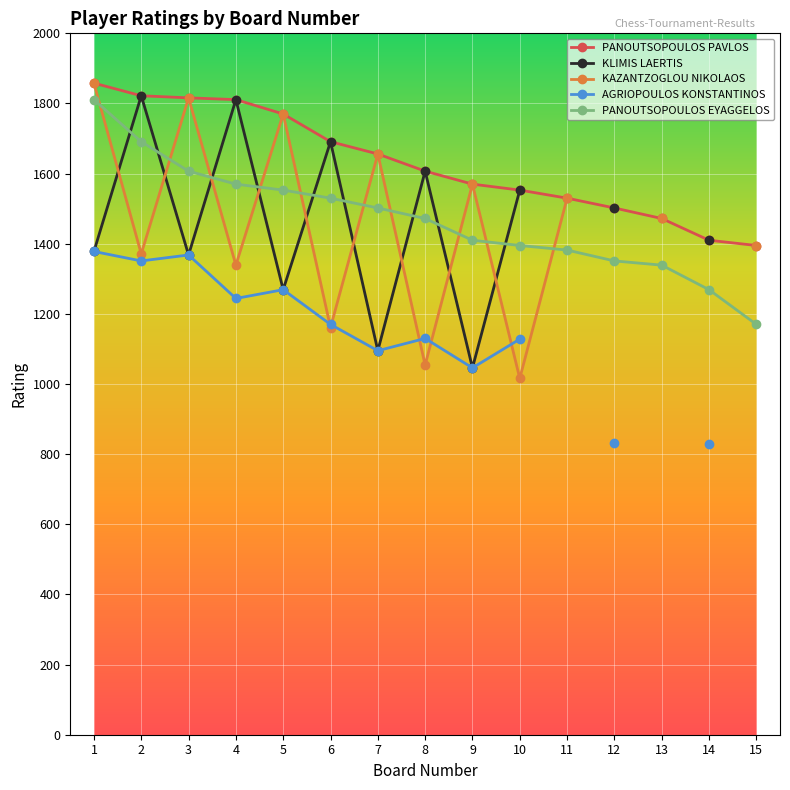

What is the sum of the KAZANTZOGLOU NIKOLAOS values at 11 and 5?

3300.0